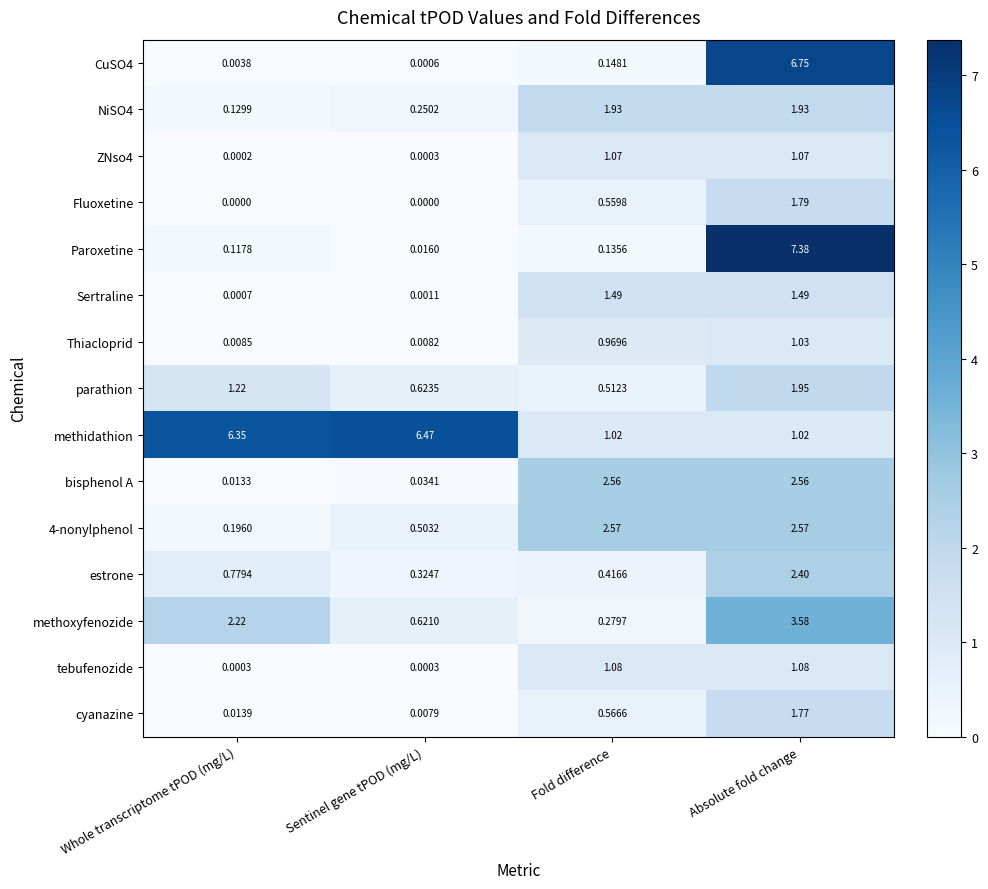

Which series has the largest total across all categories?

methidathion